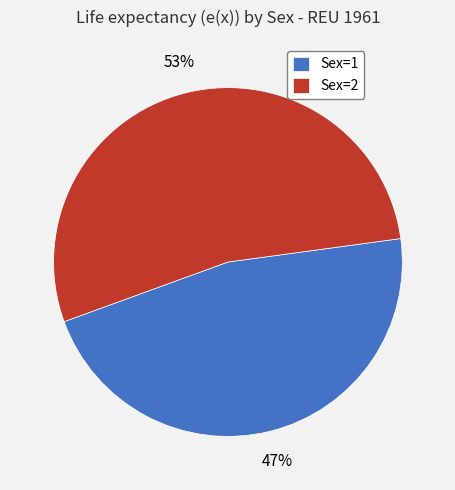

Which category has the biggest portion of the pie?

Sex=2